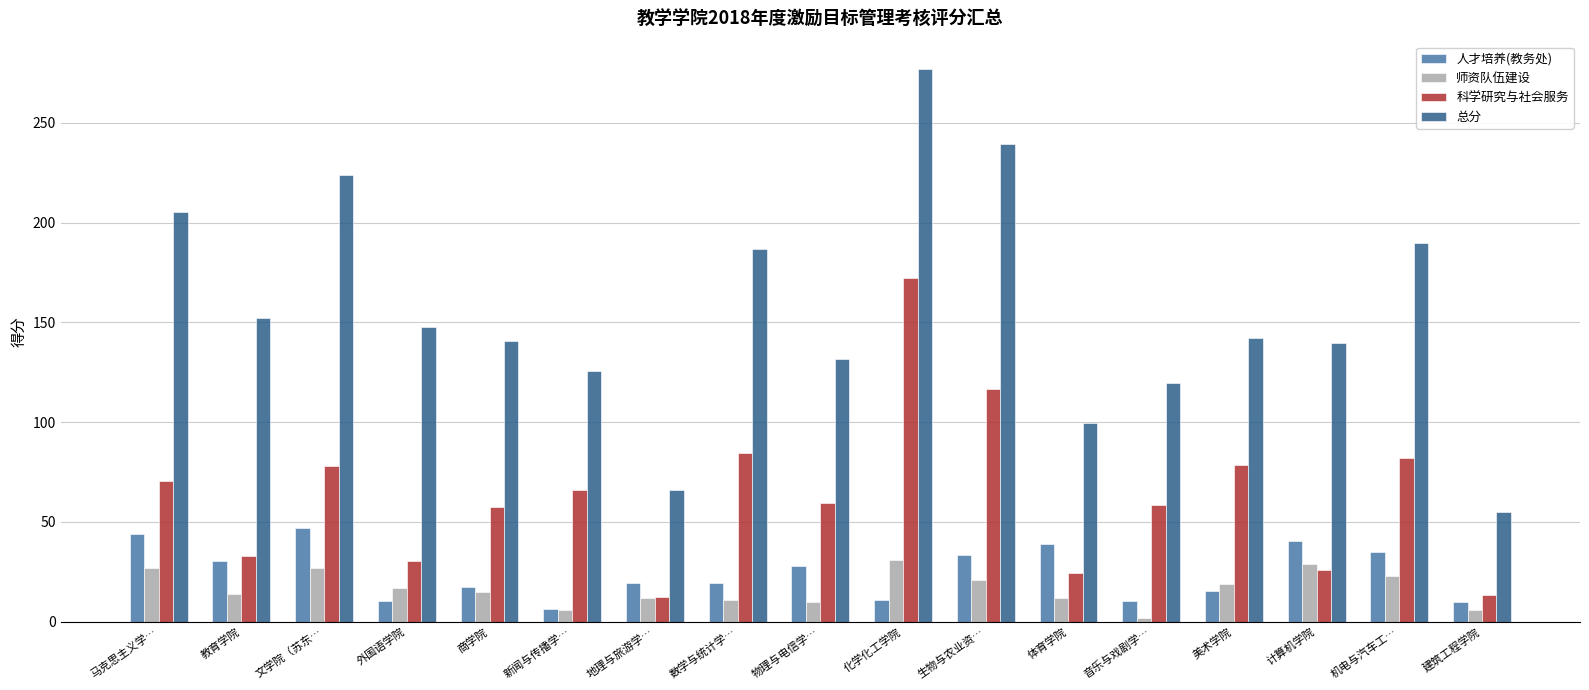

How many distinct data groups are displayed?

4